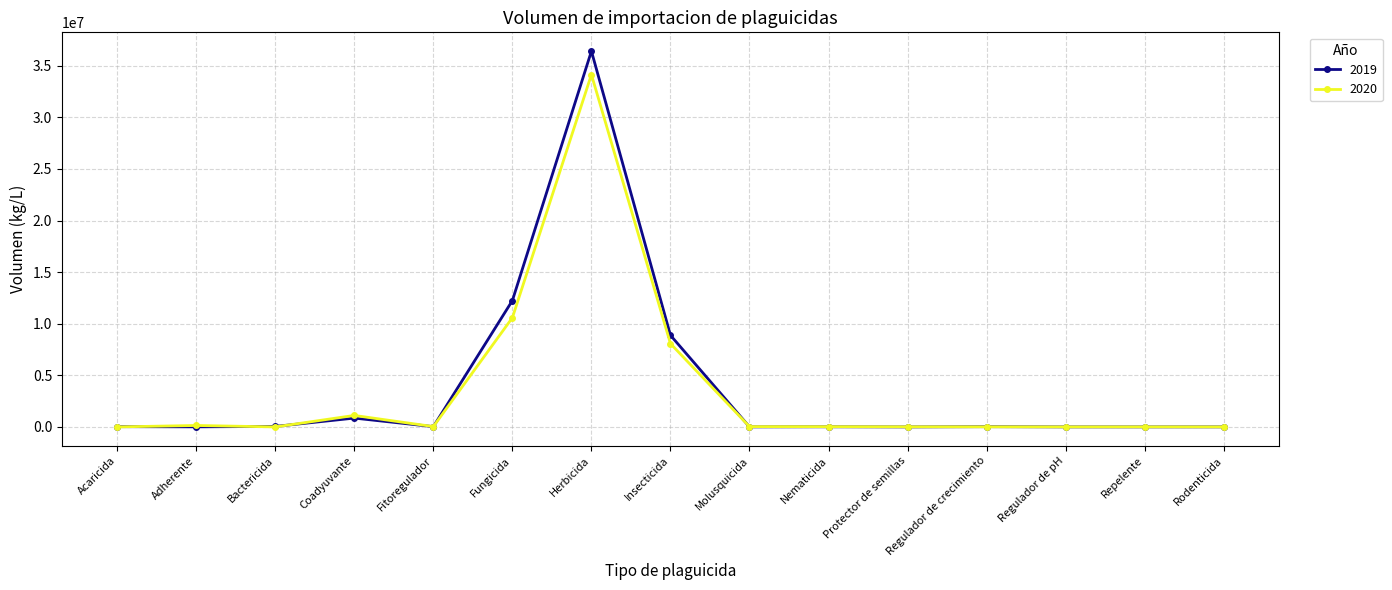

Read the 2020 value at Bactericida, to the nearest 100.

1000